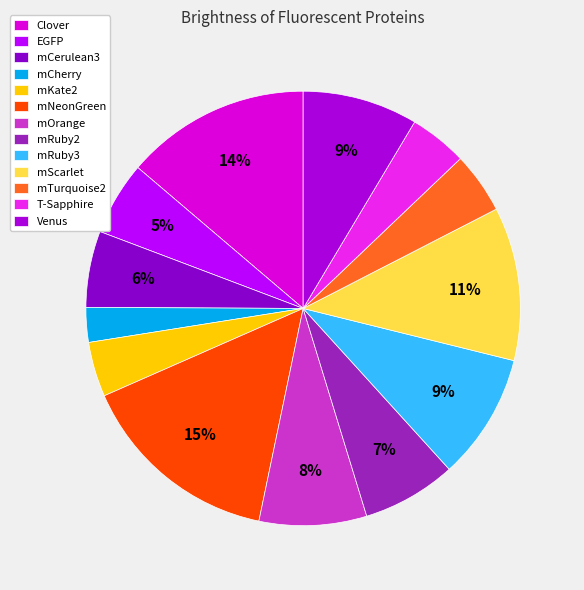

Is there a majority slice in this chart?

No